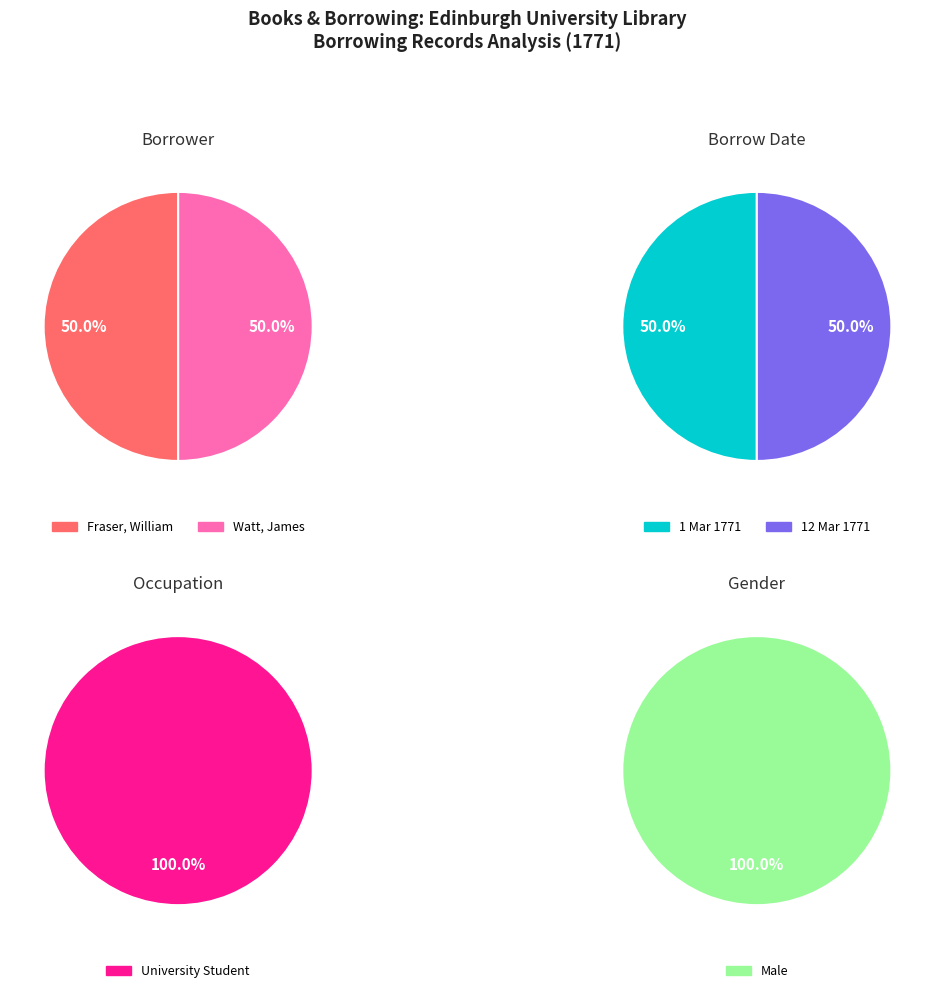

Count the number of slices in the pie.

2